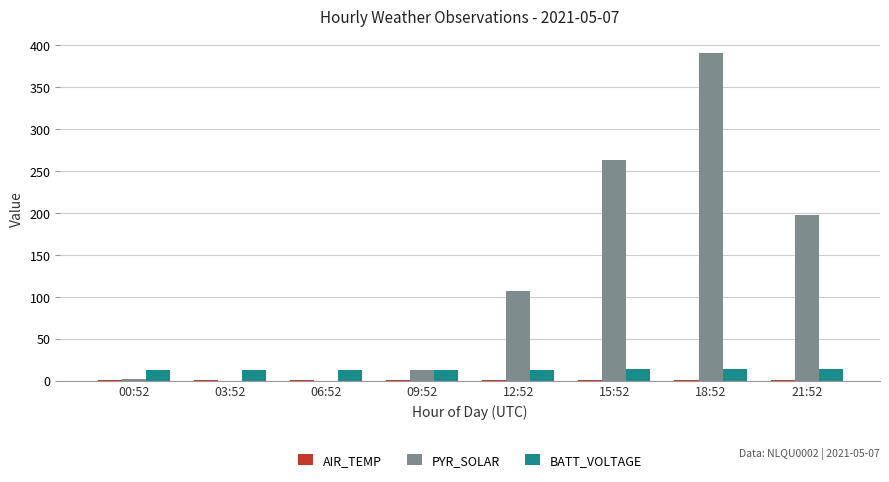

At which category is the sum across all series the highest?

18:52